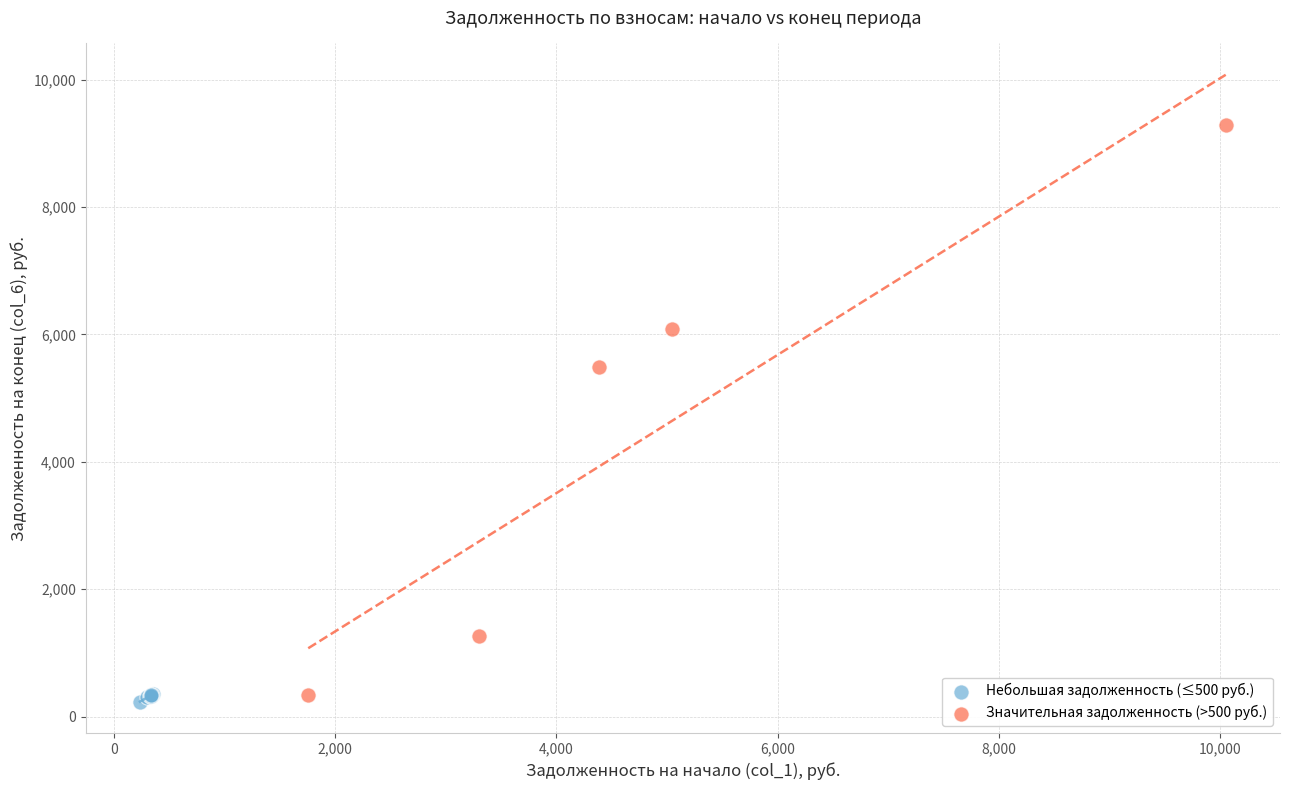

Which series reaches the minimum Y coordinate?

Небольшая задолженность (≤500 руб.)